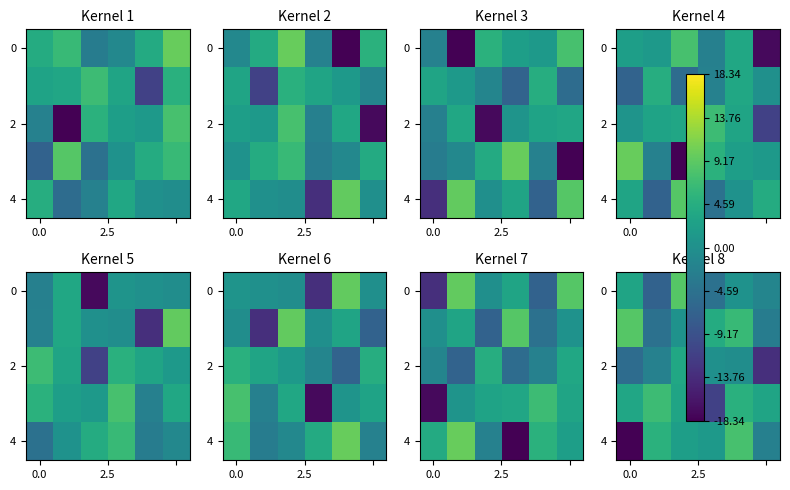

What is the difference between the second highest and second lowest values in the 2 series?

5.4